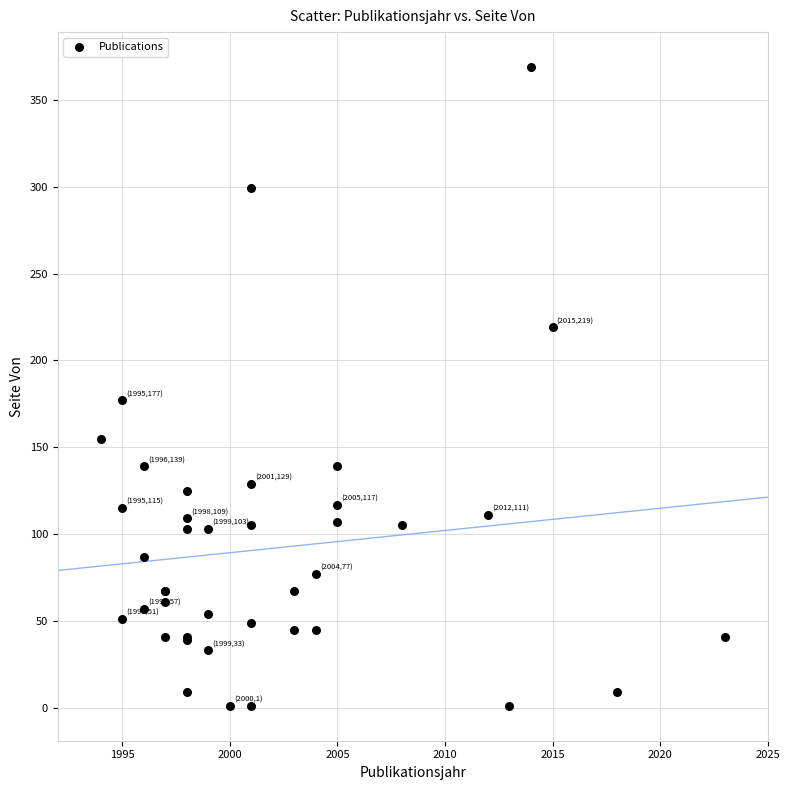

What Y value in the scatter plot is closest to 185?

177